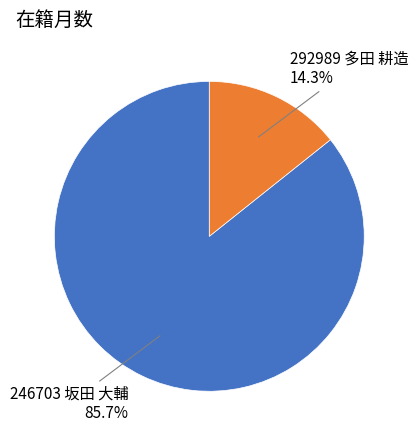

Is there any slice that represents more than half of the pie?

Yes